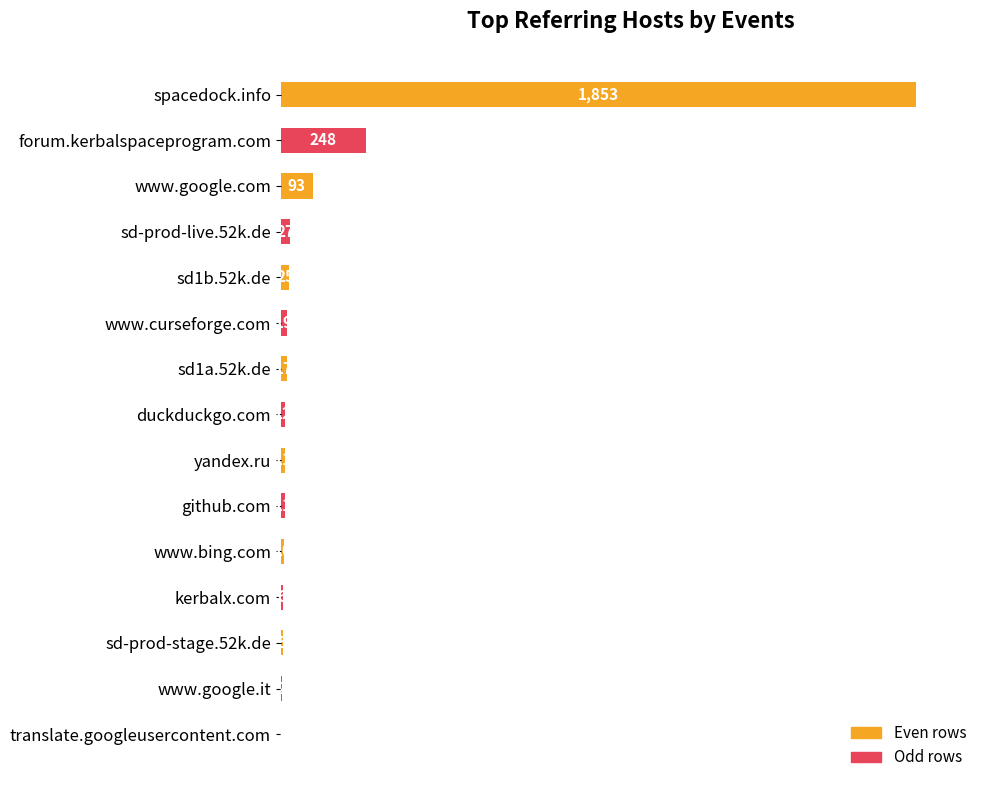

Between sd1a.52k.de and yandex.ru, which is larger?

sd1a.52k.de